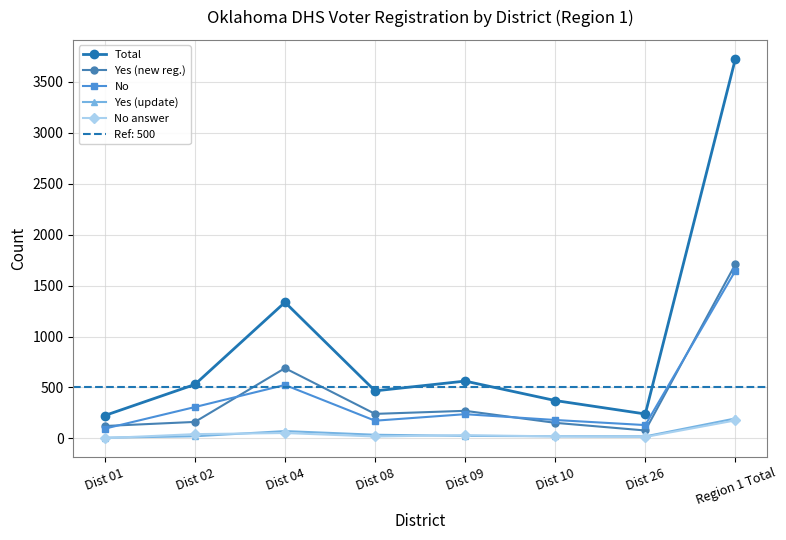

Is the value of No at Dist 26 greater than the value of No answer at Dist 10?

Yes